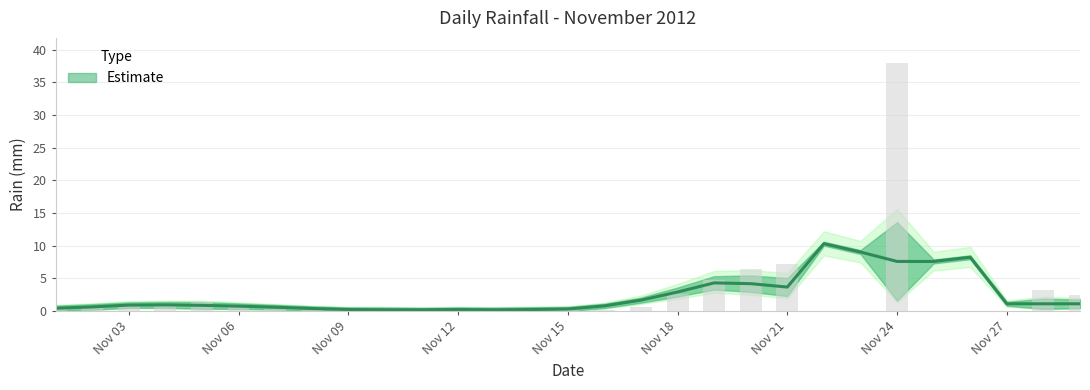

How many values are above zero?

23